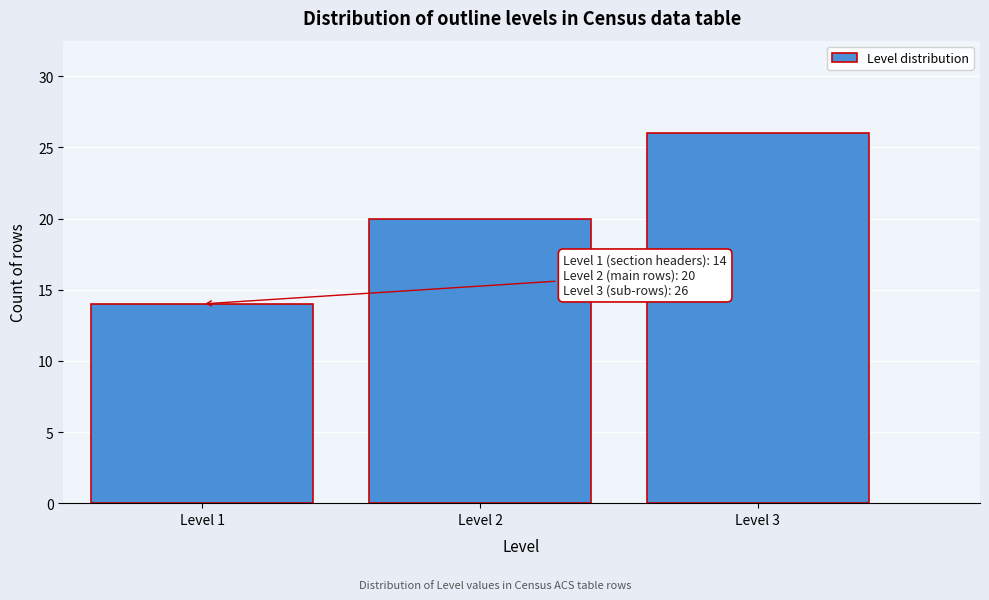

Which range on the x-axis has the tallest bar?

2.5 to 3.5